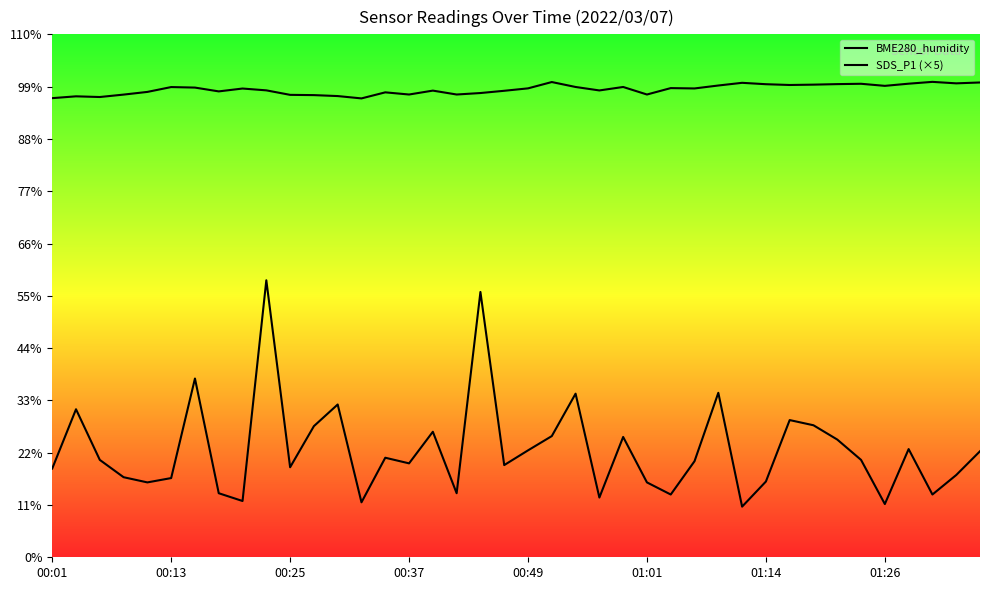

The value of BME280_humidity at 37 is 25.0. True or false?

False